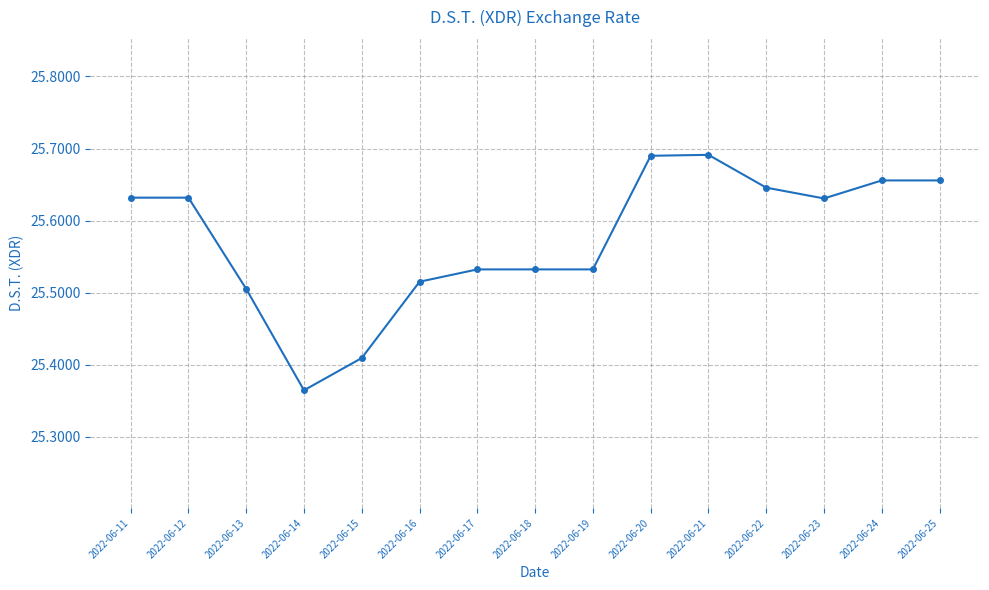

What is the difference between the maximum and second lowest values?

0.3